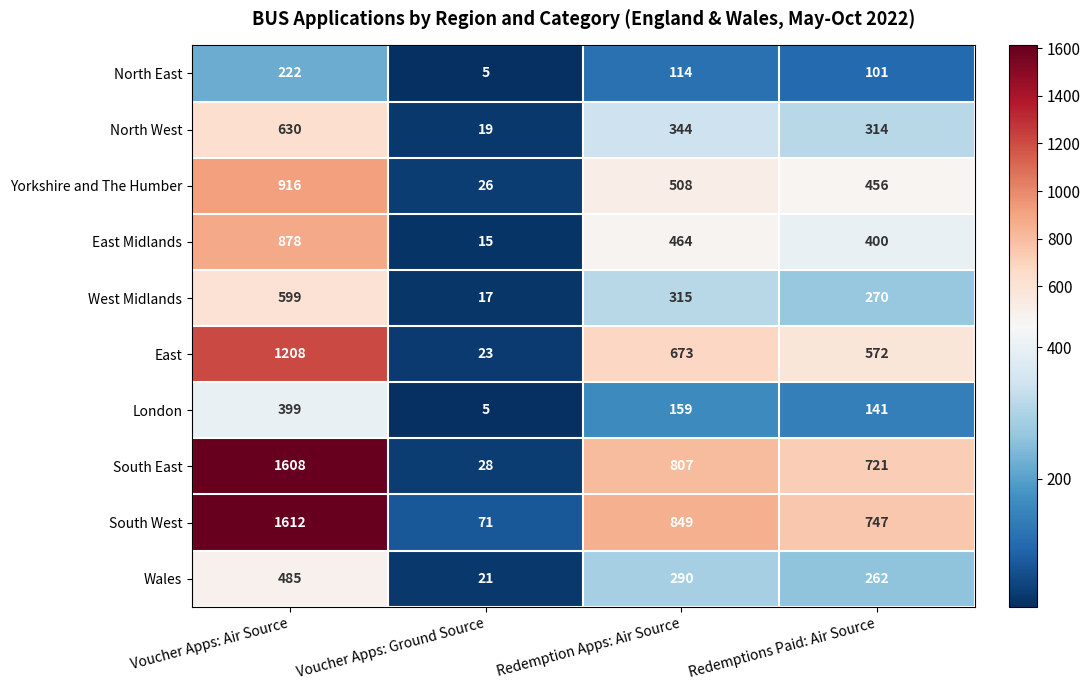

What is the sum of all East values?

2476